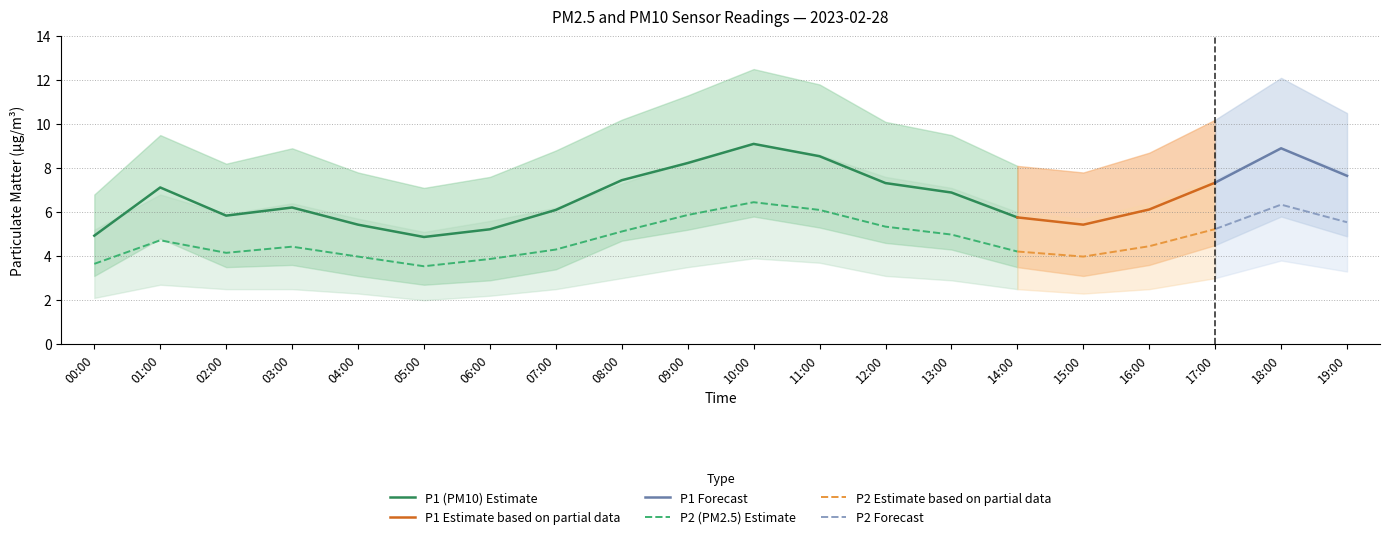

Reading left to right, list all the values displayed in this chart.

P1: 00:00=4.9	01:00=7.1	02:00=5.8	03:00=6.2	04:00=5.4	05:00=4.9	06:00=5.2	07:00=6.1	08:00=7.5	09:00=8.2	10:00=9.1	11:00=8.5	12:00=7.3	13:00=6.9	14:00=5.8	15:00=5.4	16:00=6.1	17:00=7.3	18:00=8.9	19:00=7.7
P1_upper: 00:00=6.8	01:00=9.5	02:00=8.2	03:00=8.9	04:00=7.8	05:00=7.1	06:00=7.6	07:00=8.8	08:00=10.2	09:00=11.3	10:00=12.5	11:00=11.8	12:00=10.1	13:00=9.5	14:00=8.1	15:00=7.8	16:00=8.7	17:00=10.2	18:00=12.1	19:00=10.5
P1_lower: 00:00=3.1	01:00=4.8	02:00=3.5	03:00=3.6	04:00=3.1	05:00=2.7	06:00=2.9	07:00=3.4	08:00=4.7	09:00=5.2	10:00=5.8	11:00=5.3	12:00=4.6	13:00=4.3	14:00=3.5	15:00=3.1	16:00=3.6	17:00=4.5	18:00=5.8	19:00=4.9
P2: 00:00=3.6	01:00=4.7	02:00=4.2	03:00=4.4	04:00=4.0	05:00=3.5	06:00=3.9	07:00=4.3	08:00=5.1	09:00=5.9	10:00=6.5	11:00=6.1	12:00=5.3	13:00=5.0	14:00=4.2	15:00=4.0	16:00=4.5	17:00=5.2	18:00=6.3	19:00=5.5
P2_upper: 00:00=5.2	01:00=6.8	02:00=5.9	03:00=6.4	04:00=5.7	05:00=5.1	06:00=5.6	07:00=6.2	08:00=7.3	09:00=8.3	10:00=9.1	11:00=8.6	12:00=7.6	13:00=7.1	14:00=6.0	15:00=5.7	16:00=6.4	17:00=7.5	18:00=8.9	19:00=7.8
P2_lower: 00:00=2.1	01:00=2.7	02:00=2.5	03:00=2.5	04:00=2.3	05:00=2.0	06:00=2.2	07:00=2.5	08:00=3.0	09:00=3.5	10:00=3.9	11:00=3.7	12:00=3.1	13:00=2.9	14:00=2.5	15:00=2.3	16:00=2.5	17:00=3.0	18:00=3.8	19:00=3.3